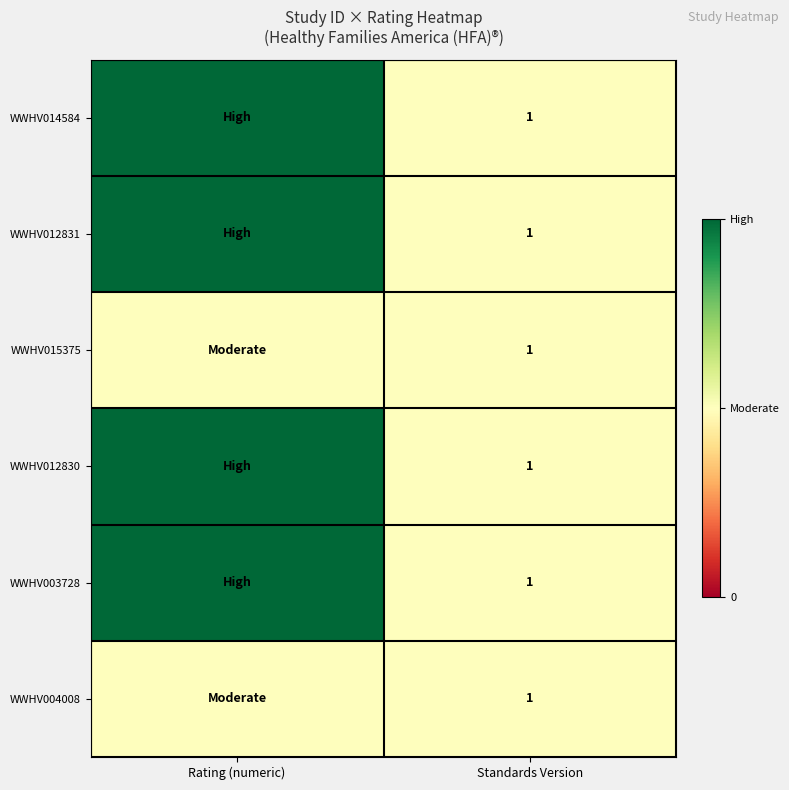

Count the number of categories in the chart.

2